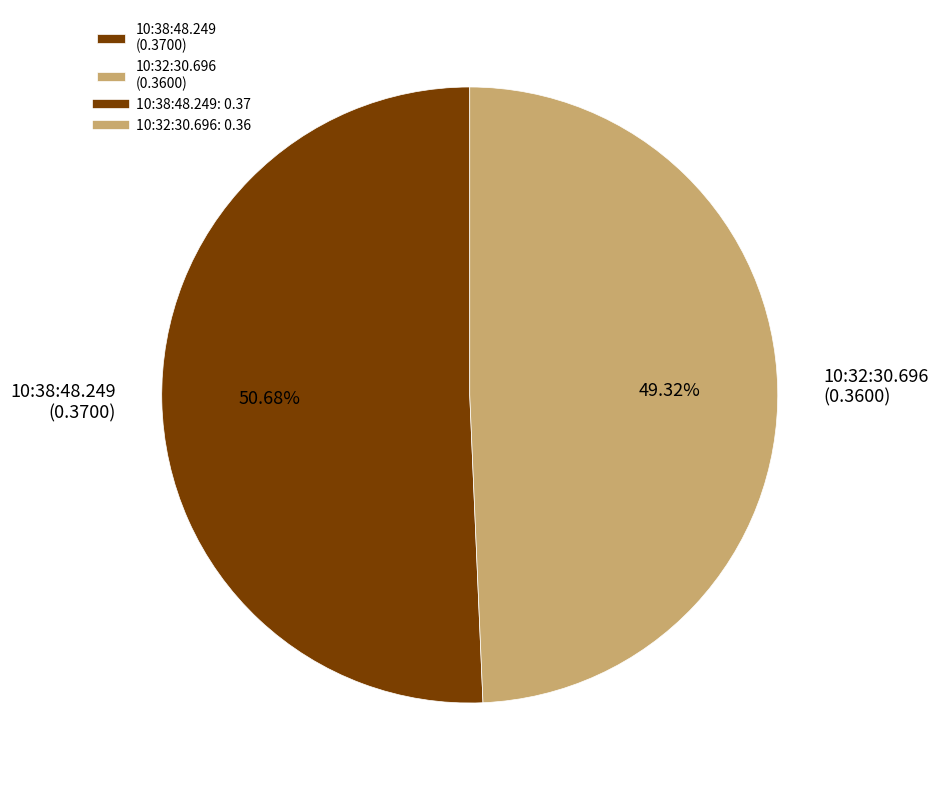

How many segments does this pie chart have?

2